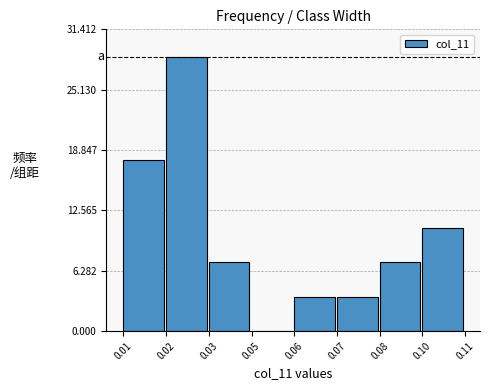

Reading left to right, list all the values displayed in this chart.

0.01=17.8	0.02=28.6	0.03=7.1	0.05=0.0	0.06=3.6	0.07=3.6	0.08=7.1	0.10=10.7